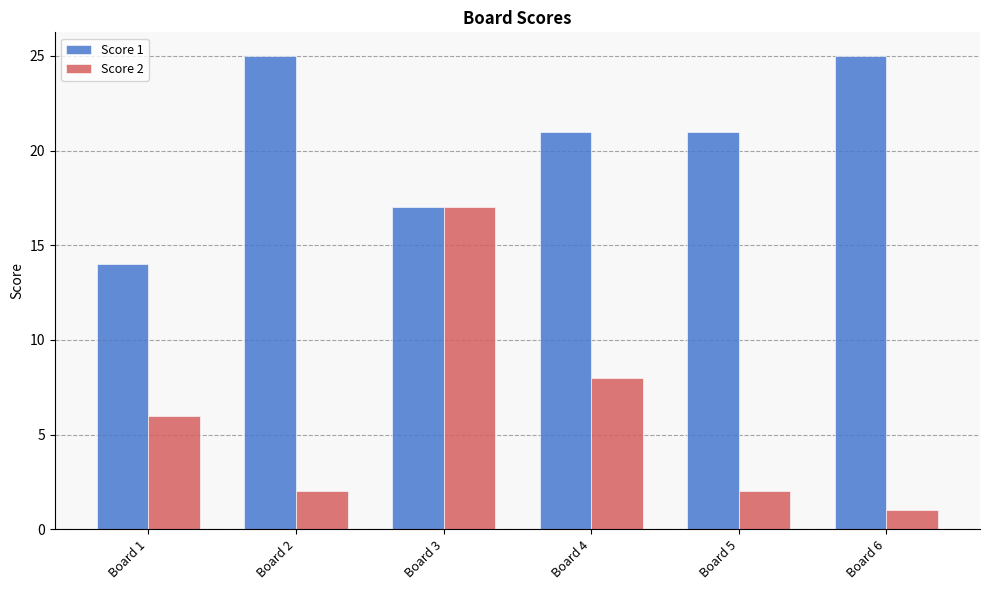

What is the difference between the maximum and minimum values in the Score 1 series?

11